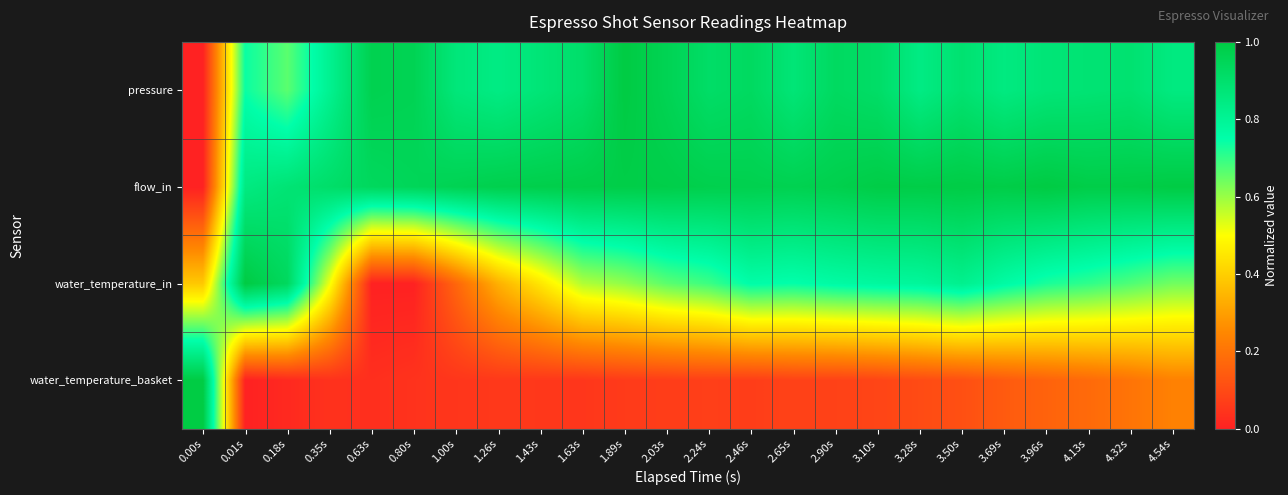

Rank the series by their maximum value, from lowest to highest.

pressure, flow_in, water_temperature_in, water_temperature_basket